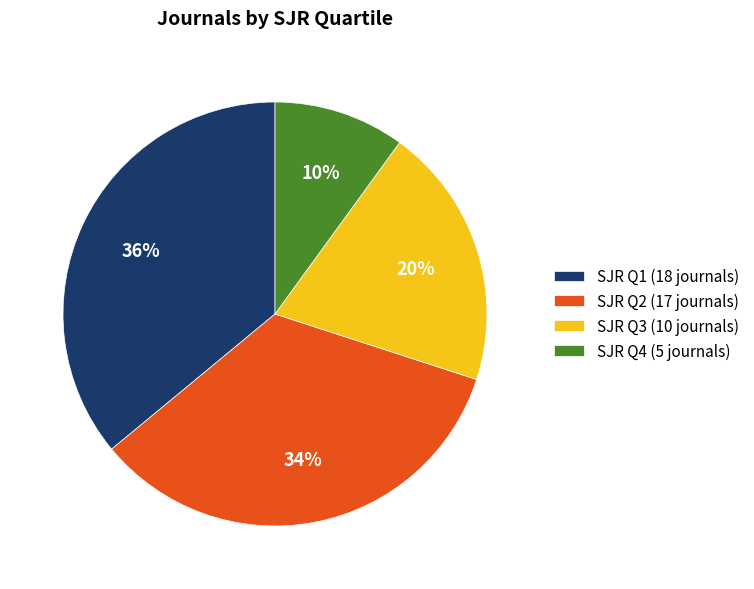

Between SJR Q1 (18 journals) and SJR Q2 (17 journals), which is larger?

SJR Q1 (18 journals)